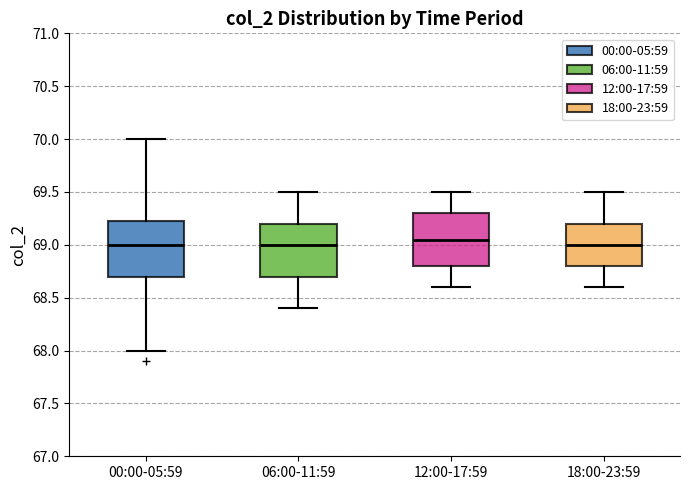

Reading left to right, read every box against the y-axis: the position of its median line, the range the box covers, and the ends of its whiskers. The values are not printed on the chart, so give them approximately, as read against the axis.

00:00-05:59: median 69.00, box 68.70 to 69.25, whiskers 68.00 to 70.00
06:00-11:59: median 69.00, box 68.70 to 69.20, whiskers 68.40 to 69.50
12:00-17:59: median 69.05, box 68.80 to 69.30, whiskers 68.60 to 69.50
18:00-23:59: median 69.00, box 68.80 to 69.20, whiskers 68.60 to 69.50